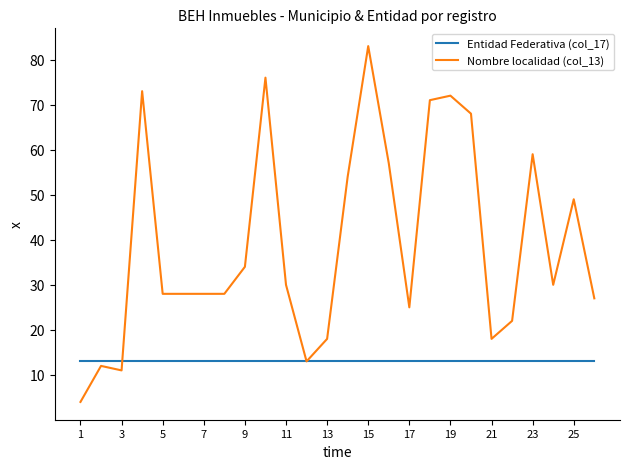

Reading left to right, list all the values displayed in this chart.

Entidad Federativa (col_17): 13	13	13	13	13	13	13	13	13	13	13	13	13	13	13	13	13	13	13	13	13	13	13	13	13	13
Nombre localidad (col_13): 4	12	11	73	28	28	28	28	34	76	30	13	18	54	83	57	25	71	72	68	18	22	59	30	49	27